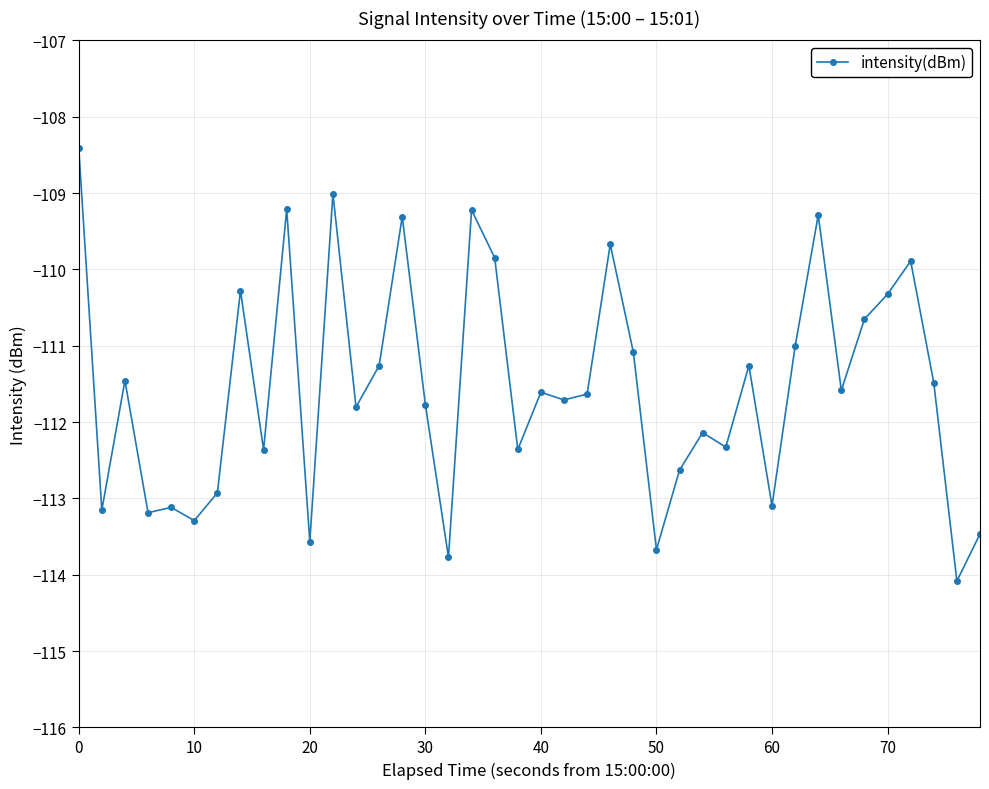

What is the smallest value displayed?

-114.1